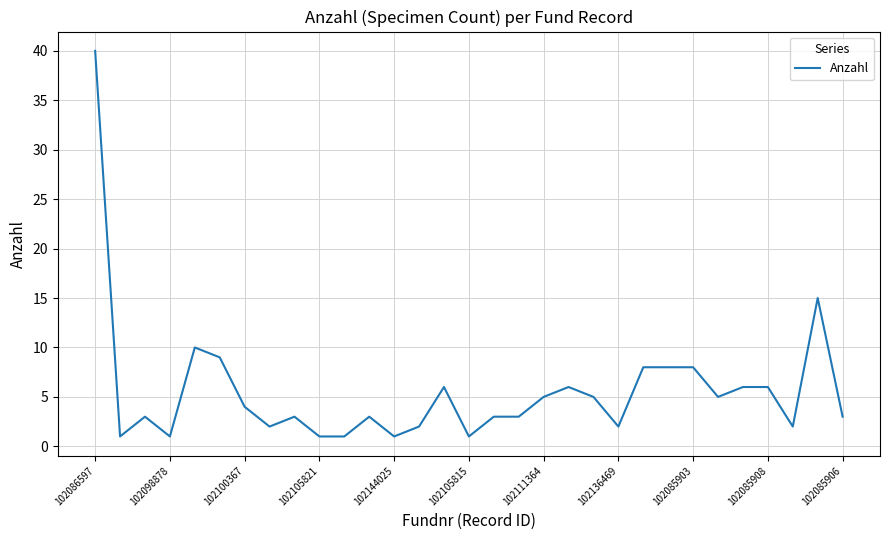

What is the difference between the maximum and minimum values?

39